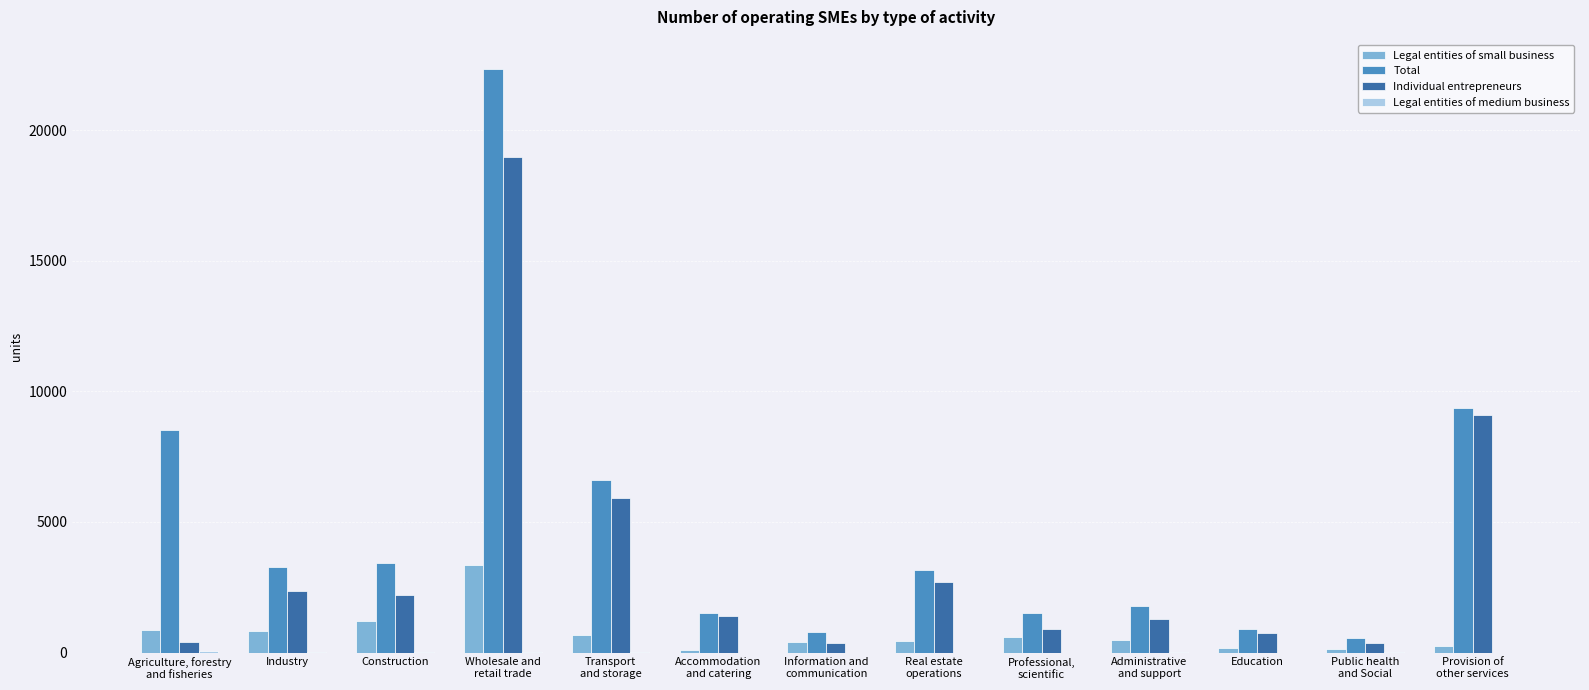

Which series has the largest total across all categories?

Total